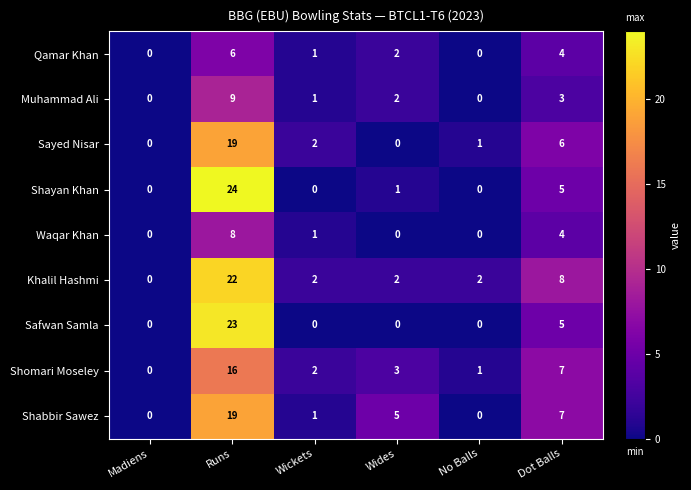

Which category has the highest value in the Sayed Nisar series?

Runs